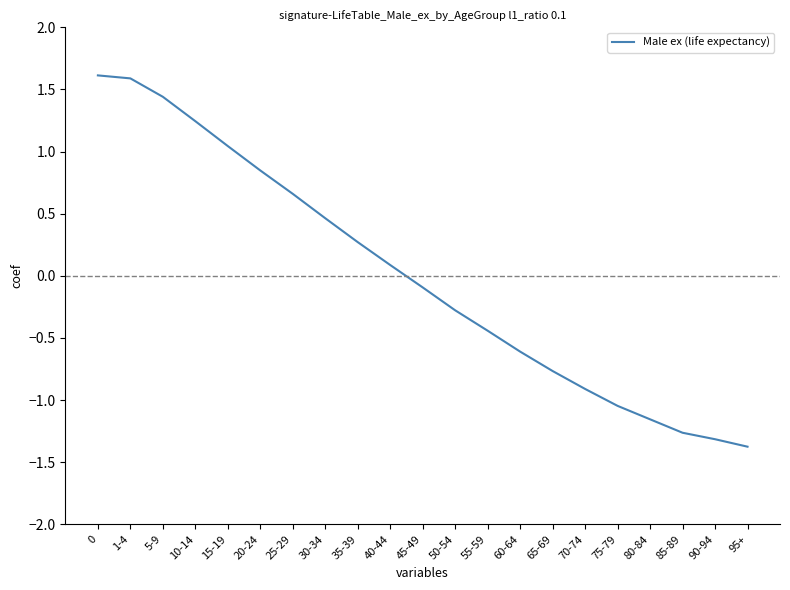

What is the difference between the maximum and minimum values?

3.0